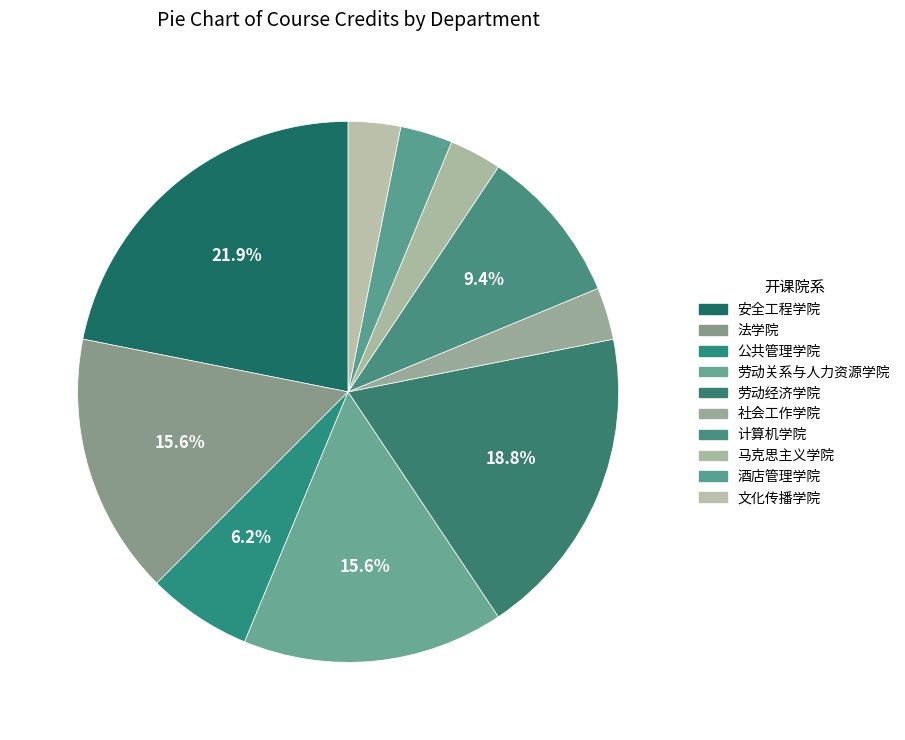

What is the change in value from 公共管理学院 to 马克思主义学院?

-2